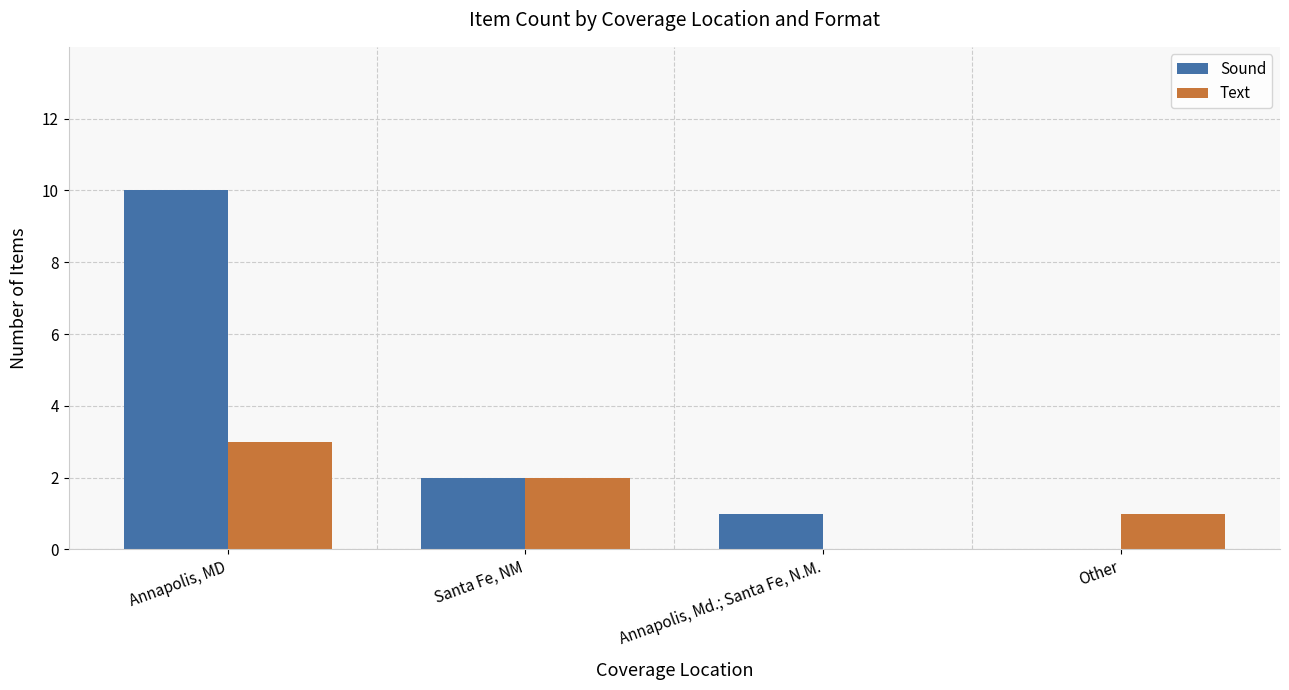

The Sound series shows 1 at Annapolis, Md.; Santa Fe, N.M.. True or false?

True